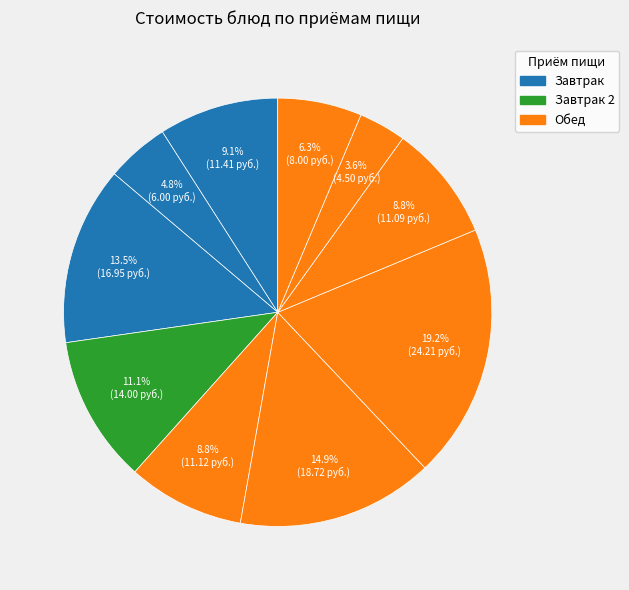

How many slices are in this pie chart?

10